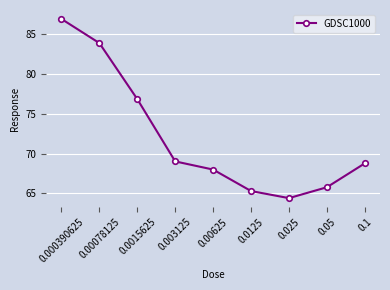

What is the ratio of the value at 0.000390625 to the value at 0.00078125?

1.0